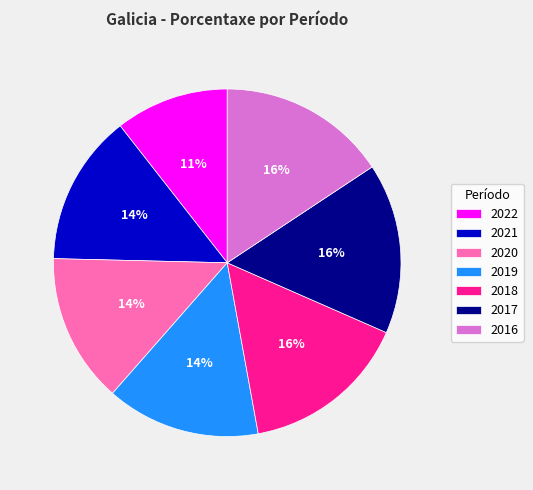

Which has a higher value, 2020 or 2022?

2020